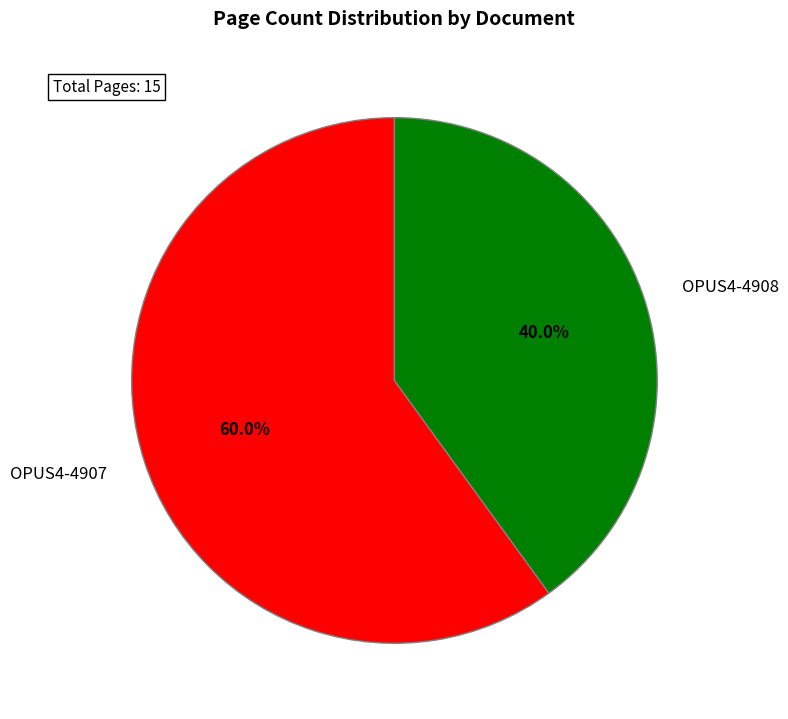

What percentage is the OPUS4-4907 slice, to the nearest percent?

60%